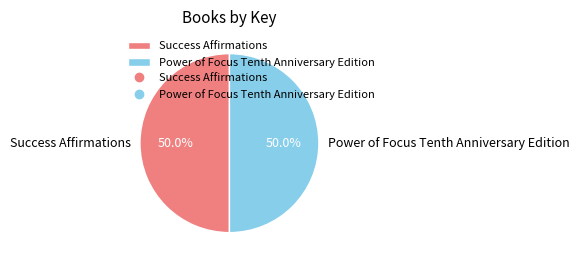

How many slices are in this pie chart?

2